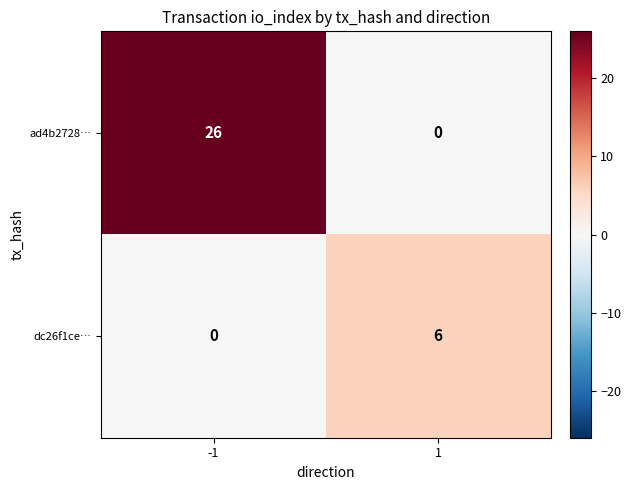

What is the average value of the dc26f1ce… series?

3